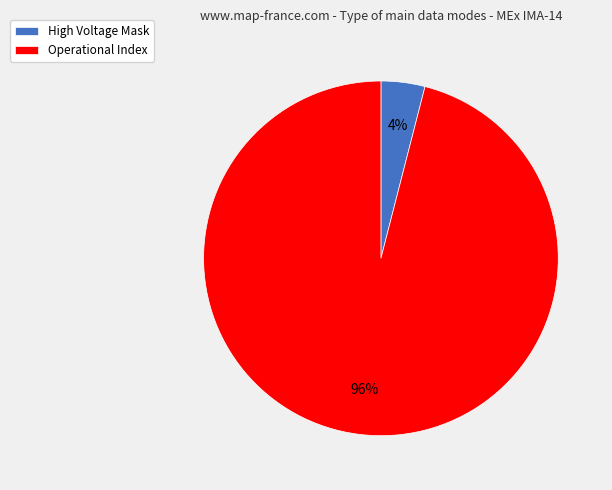

What percentage is the High Voltage Mask slice, to the nearest percent?

4%